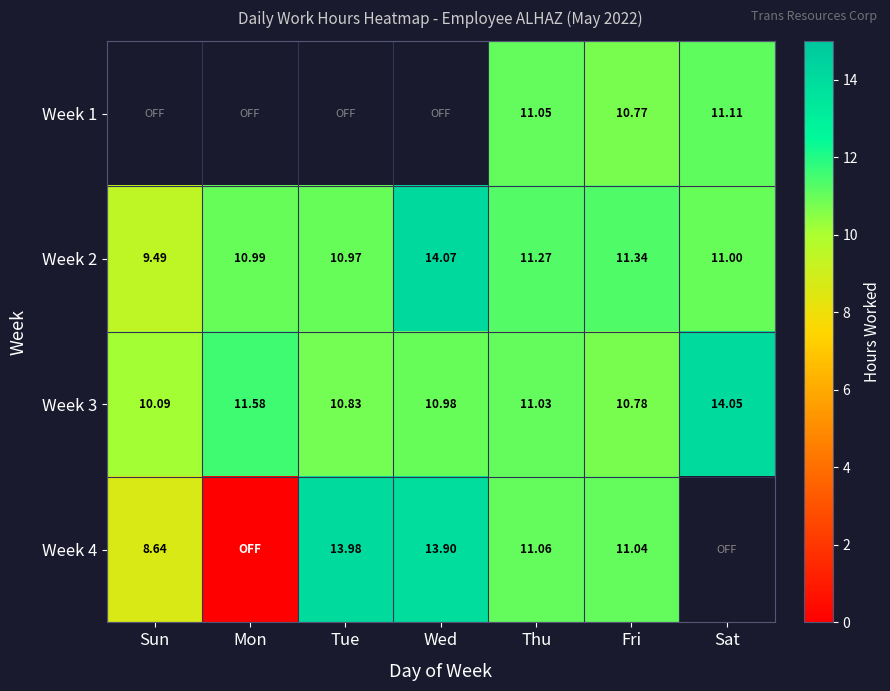

Is the value of Week 3 at Fri greater than the value of Week 2 at Wed?

No